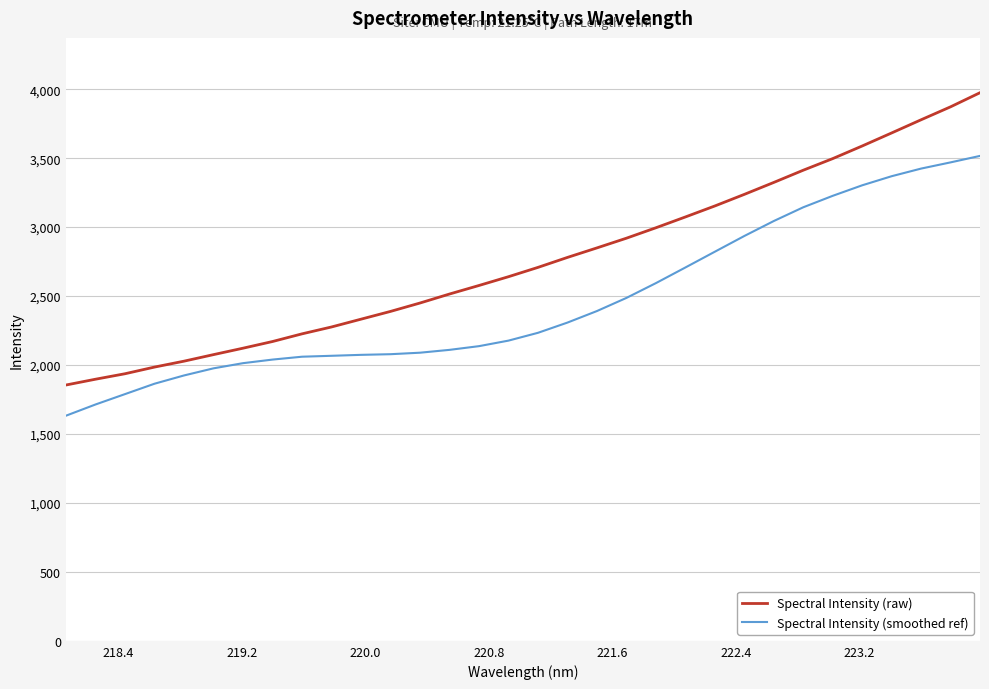

Rank the series by their maximum value, from highest to lowest.

Spectral Intensity (raw), Spectral Intensity (smoothed ref)